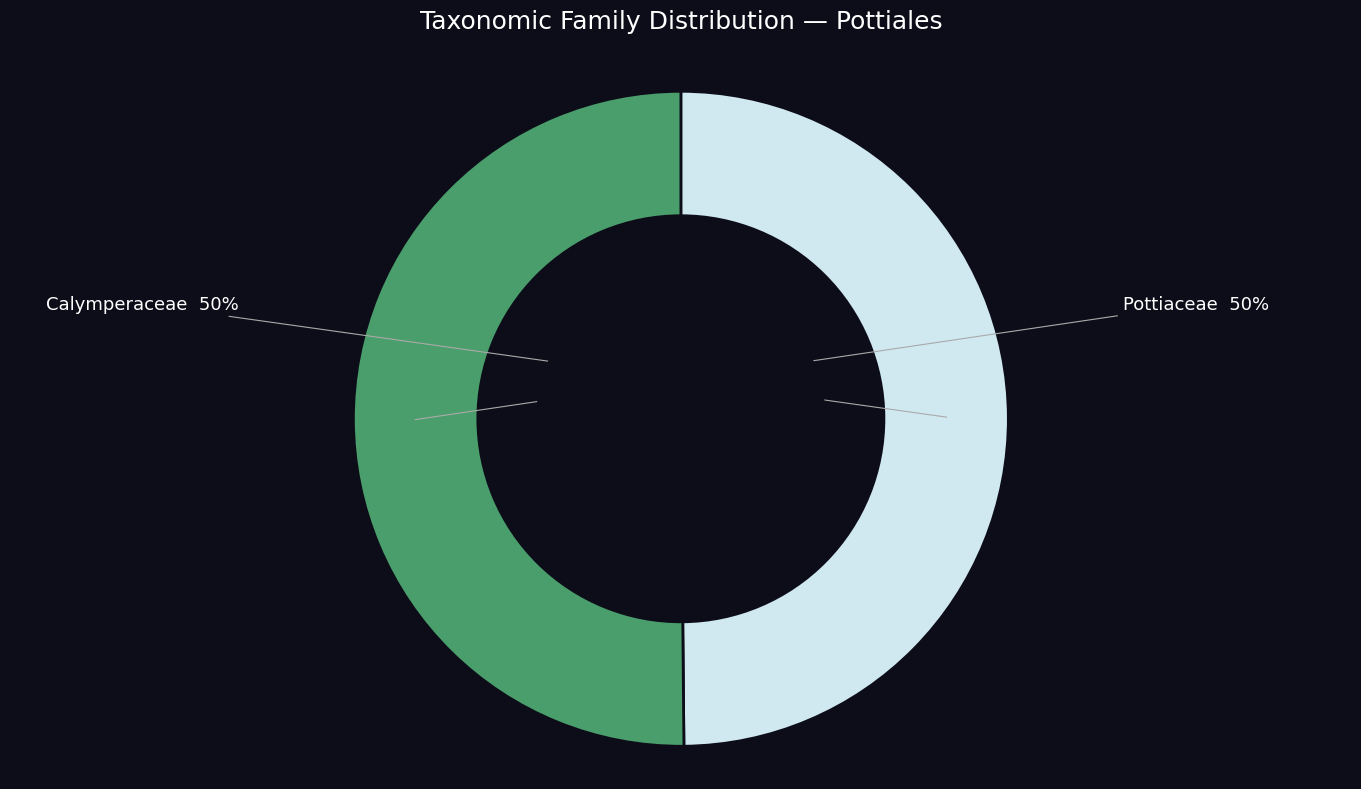

To the nearest percent, what is the average slice percentage?

50%